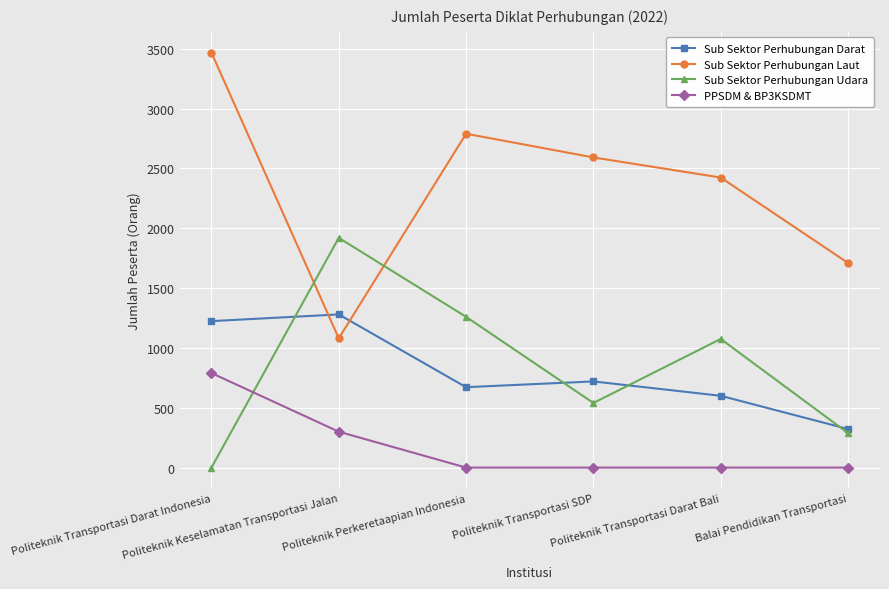

Is this an area chart (filled region under the line)?

No